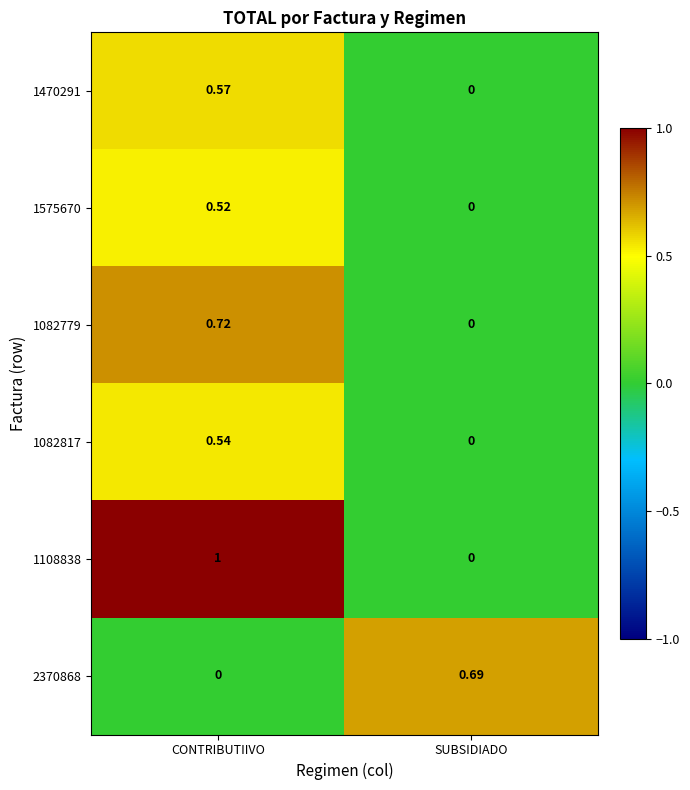

Rank the series by their maximum value, from highest to lowest.

1108838, 1082779, 2370868, 1470291, 1082817, 1575670